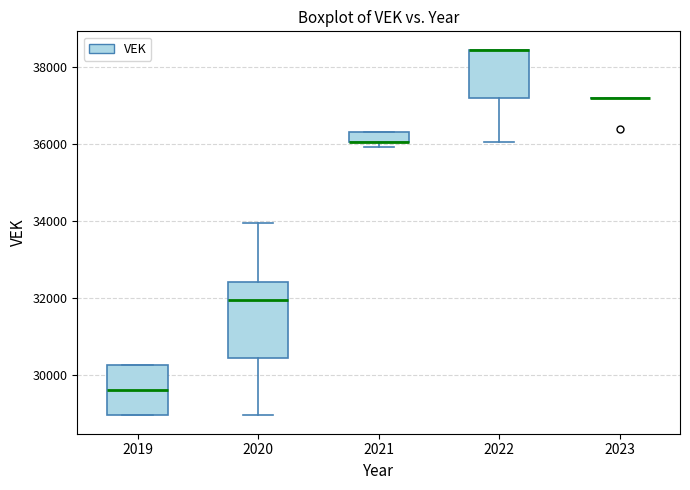

Comparing the boxes themselves (not the whiskers), which one is the tallest?

2020